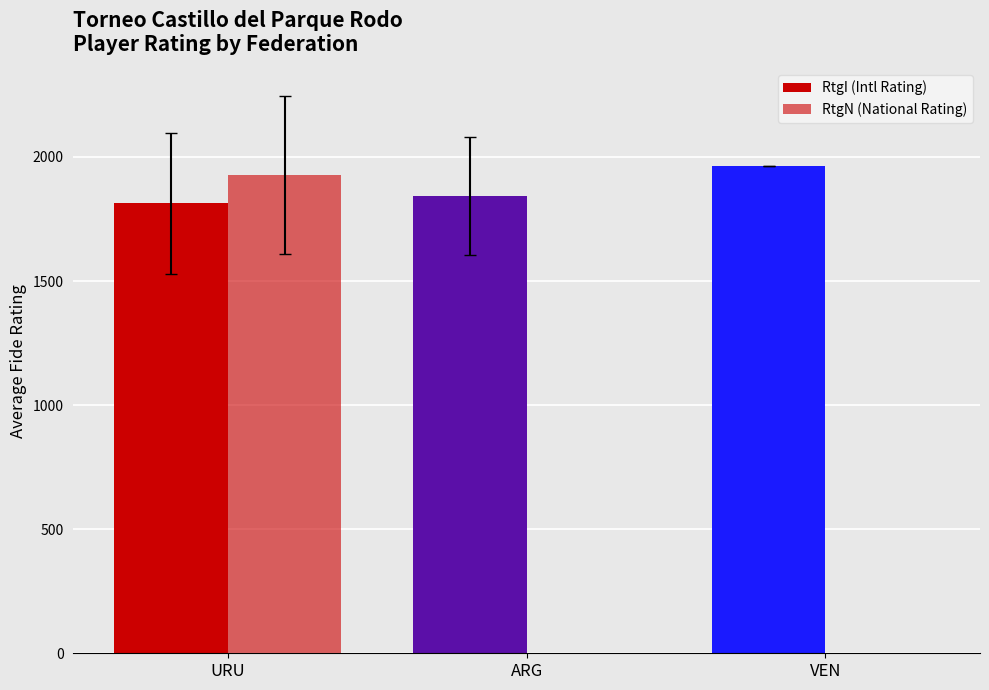

Which series has the largest total across all categories?

RtgI (Intl Rating)